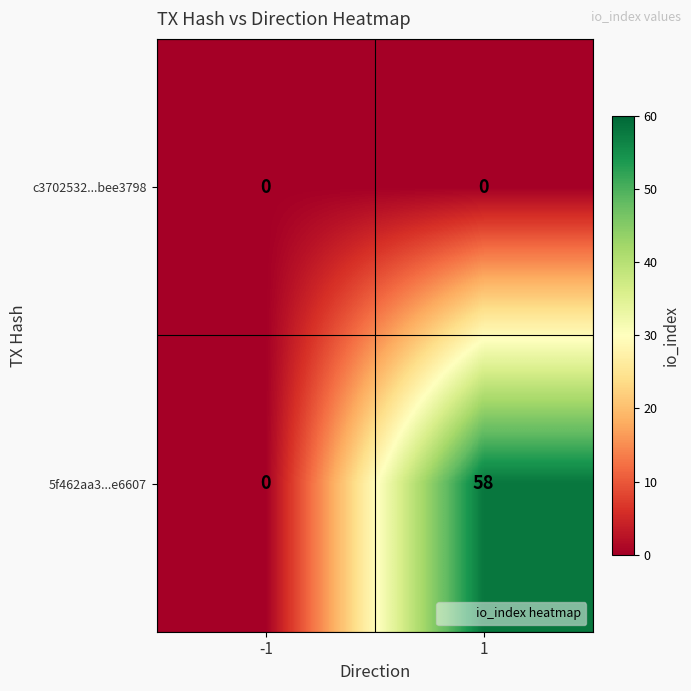

Which series has the largest range (max minus min)?

5f462aa3...e6607